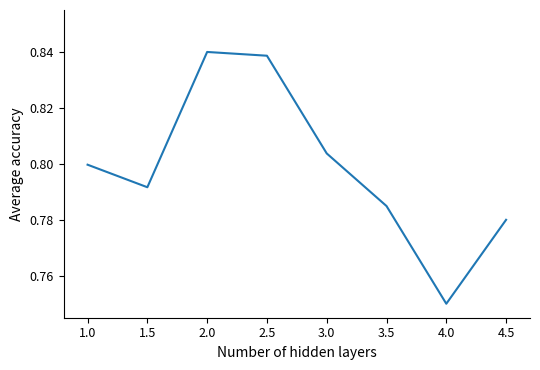

What position from the right is 3.5?

3